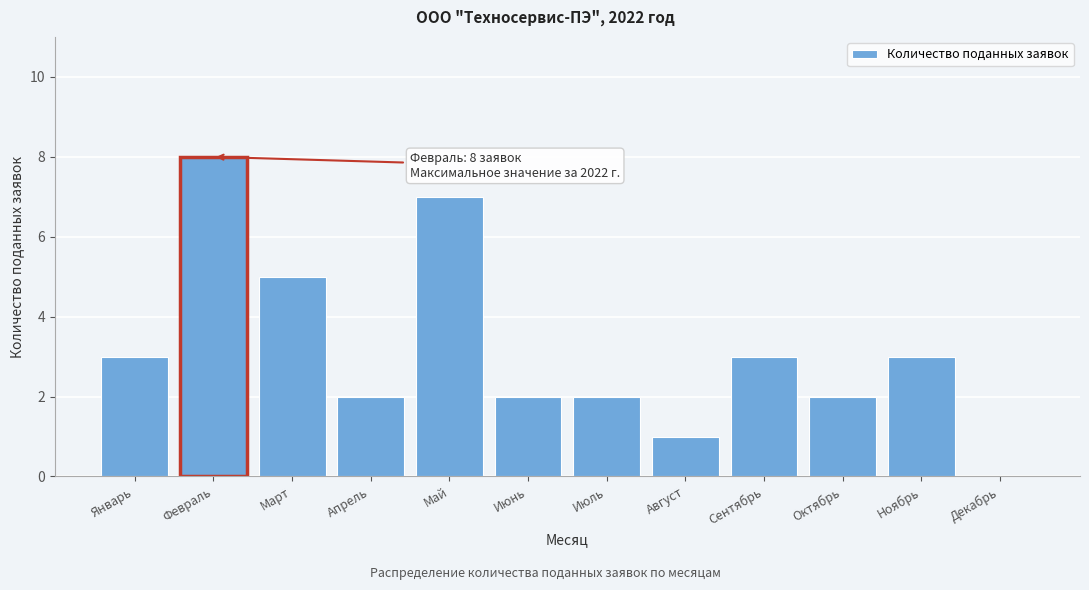

Reading left to right, transcribe all the data shown in this chart.

Январь=3	Февраль=8	Март=5	Апрель=2	Май=7	Июнь=2	Июль=2	Август=1	Сентябрь=3	Октябрь=2	Ноябрь=3	Декабрь=0